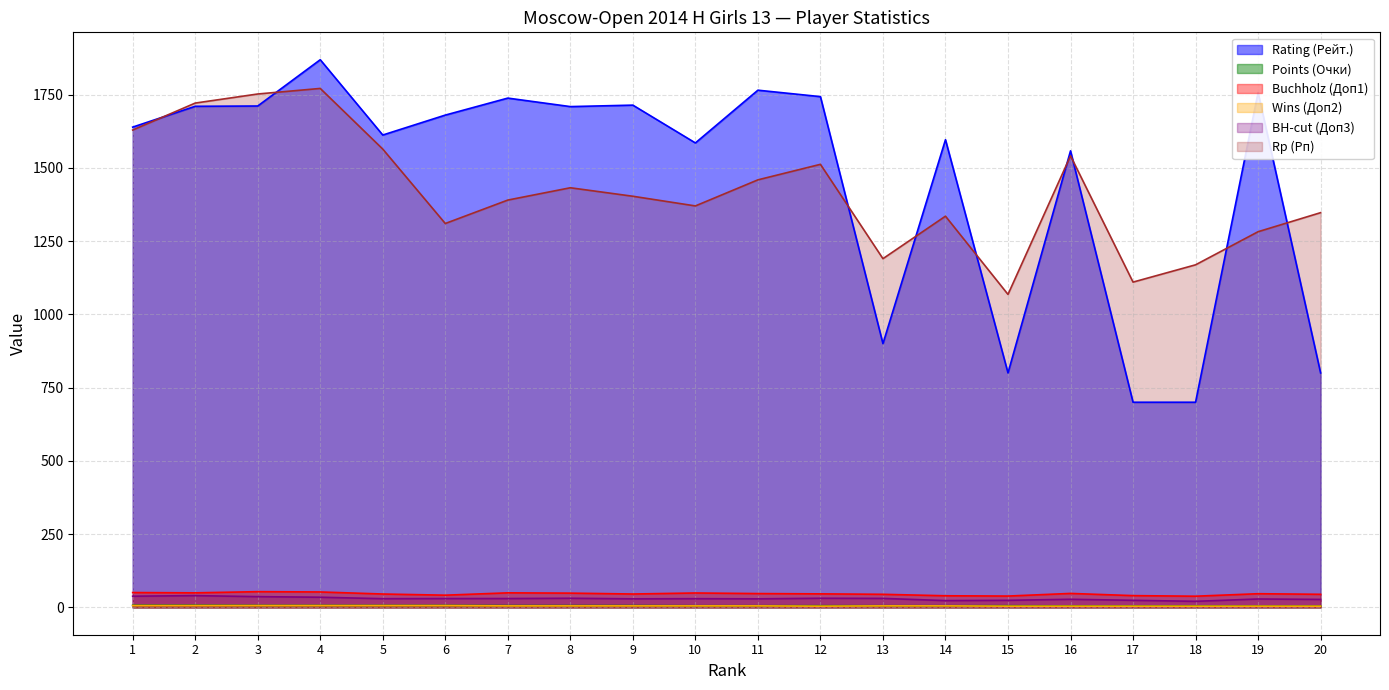

Where is the first local maximum for BH-cut (Доп3)?

2